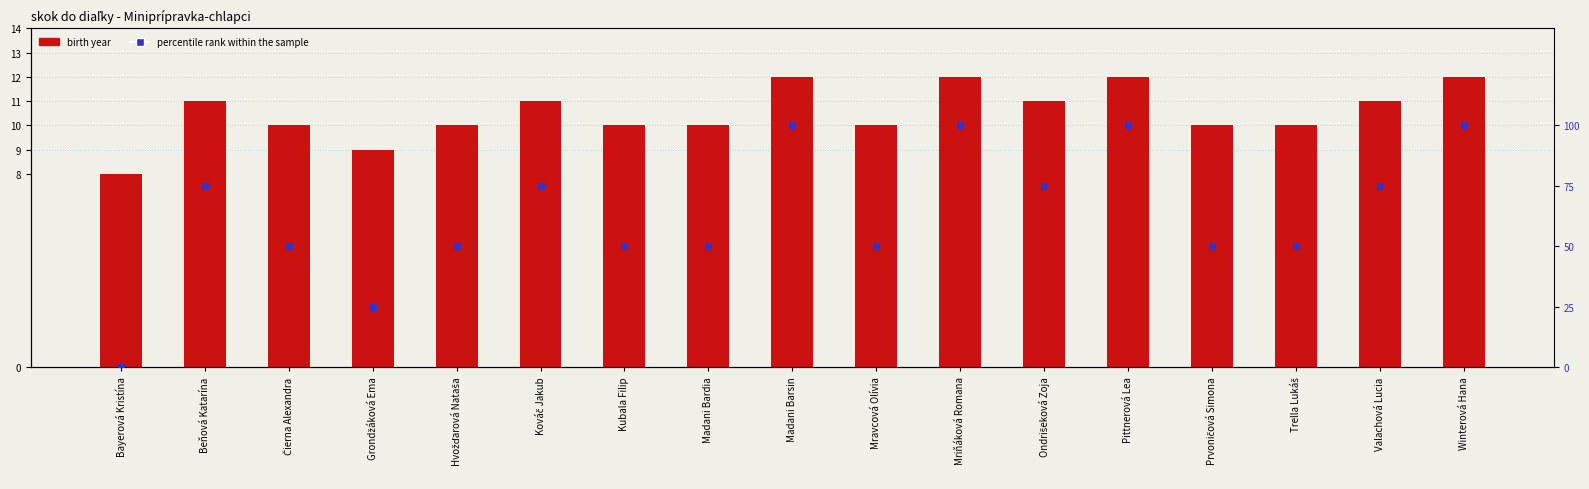

Which series has the largest Y range (max minus min)?

percentile rank within sample